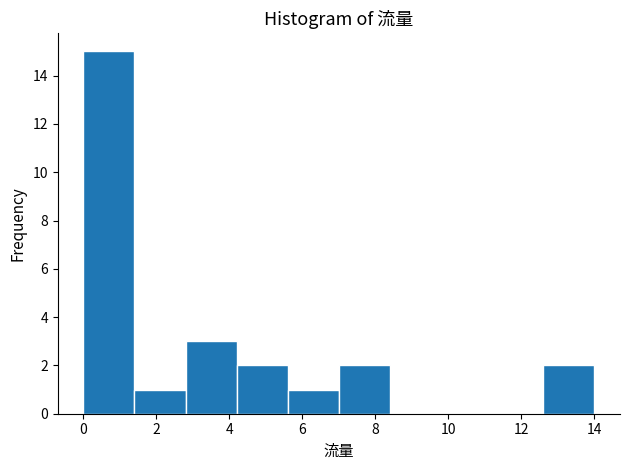

Reading left to right, list every bar in this chart as the range it spans on the x-axis followed by its height. The values are not printed on the chart, so give them approximately, as read against the axis.

0.0 to 1.4: 15
1.4 to 2.8: 1
2.8 to 4.2: 3
4.2 to 5.6: 2
5.6 to 7.0: 1
7.0 to 8.4: 2
8.4 to 9.8: 0
9.8 to 11.2: 0
11.2 to 12.6: 0
12.6 to 14.0: 2